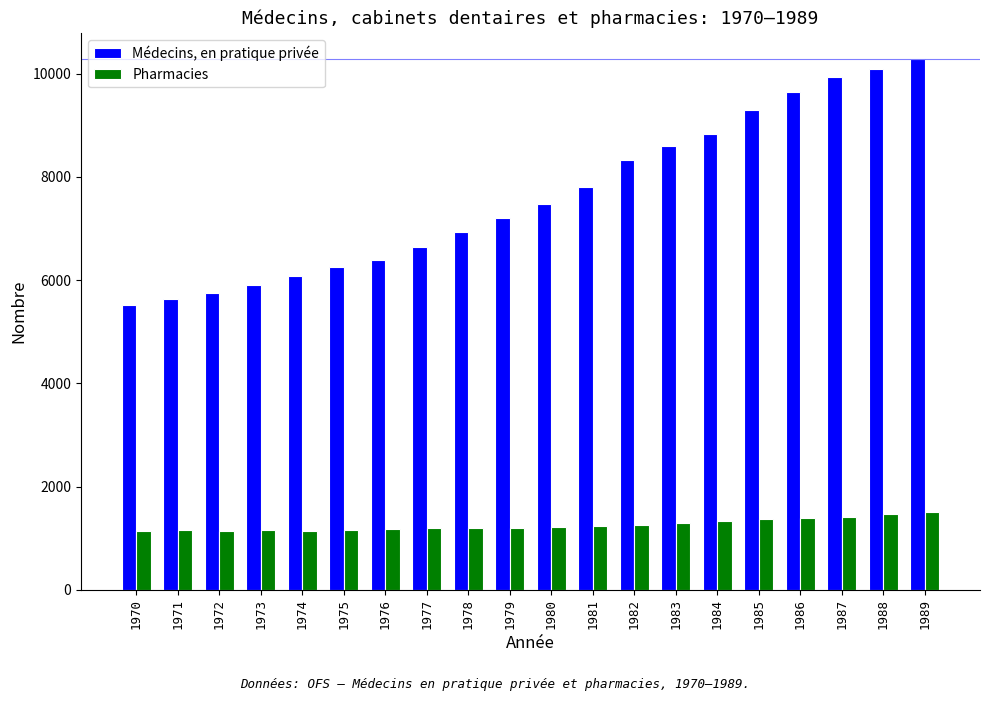

How many data points does each series have?

20